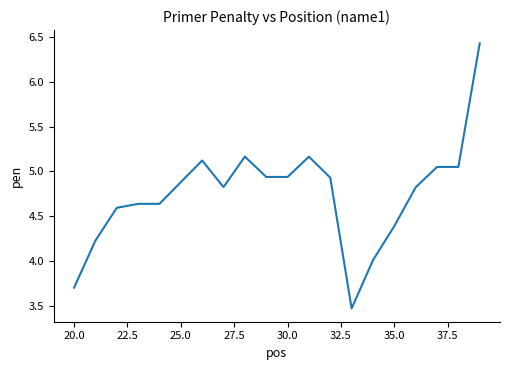

What is the maximum value shown in the chart?

6.4